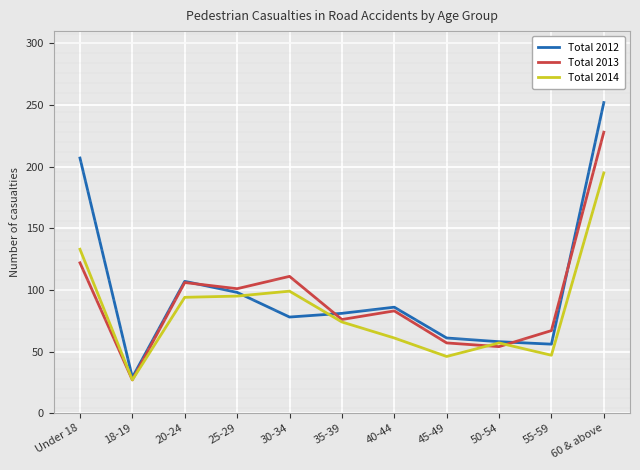

Which series ends up on top after the final intersection of Total 2014 and Total 2012?

Total 2012